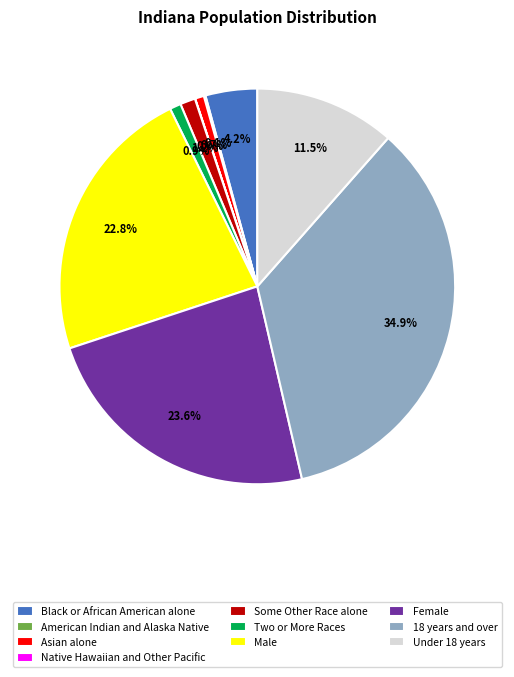

Which category has the biggest portion of the pie?

18 years and over